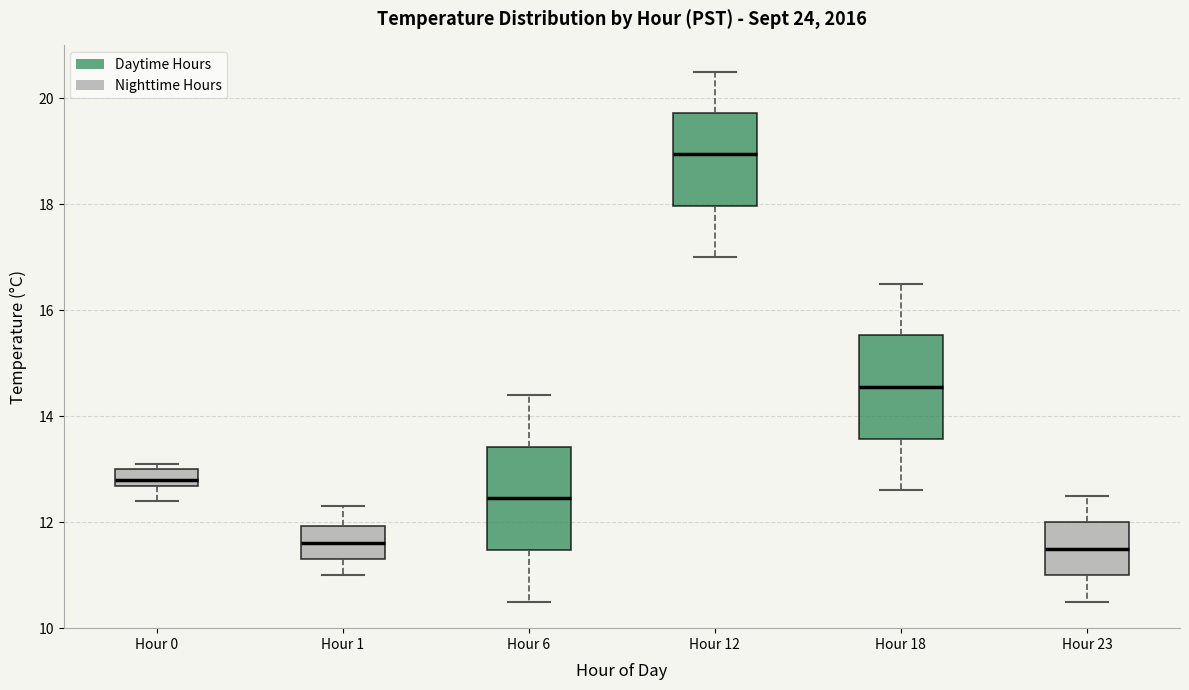

Which box's median line is the highest?

Hour 12